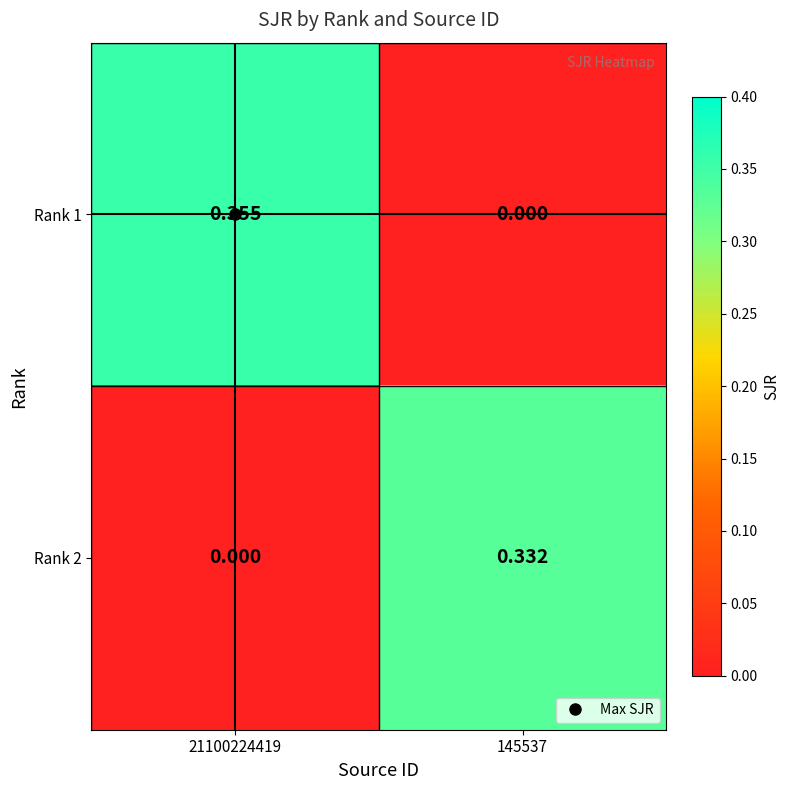

Is the value of Rank 2 at 145537 greater than the value of Rank 1 at 145537?

Yes